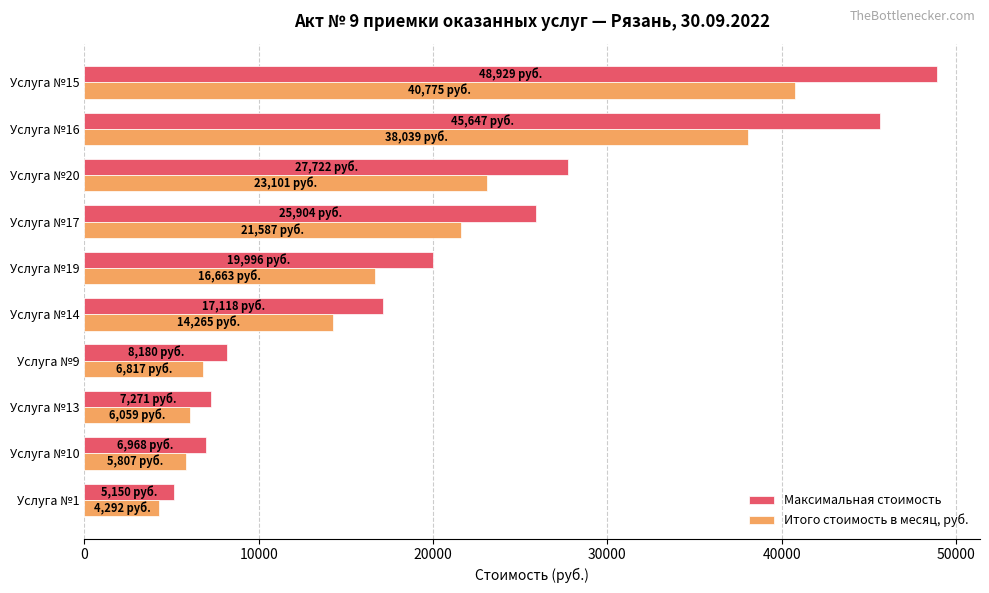

What is the average value of the Итого стоимость в месяц, руб. series?

17740.4